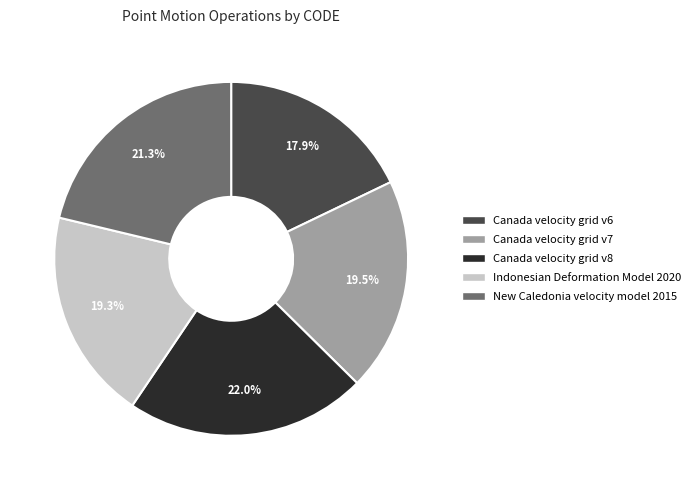

To the nearest percent, what is the difference between the largest and smallest slice percentages?

4%